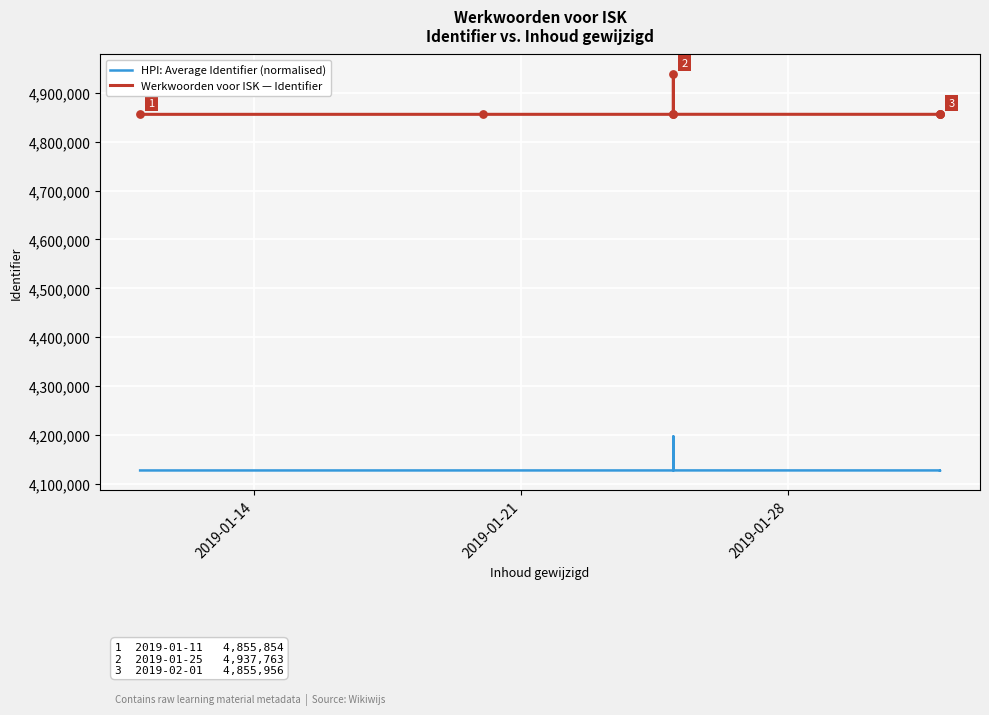

Which series reaches the minimum Y coordinate?

HPI: Average Identifier (normalised)